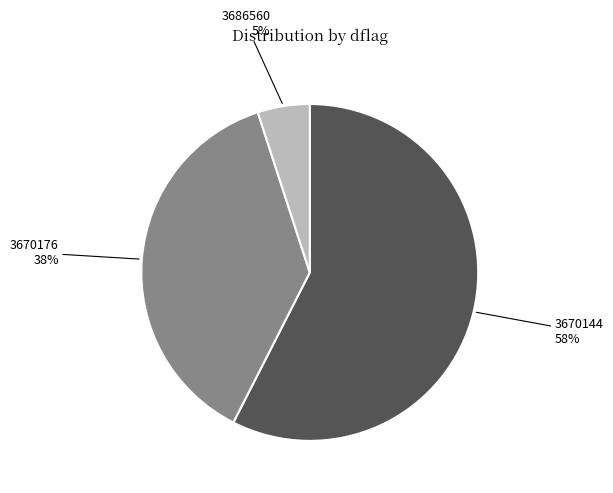

Do 3686560 and 3670176 together represent more than half of the pie?

No